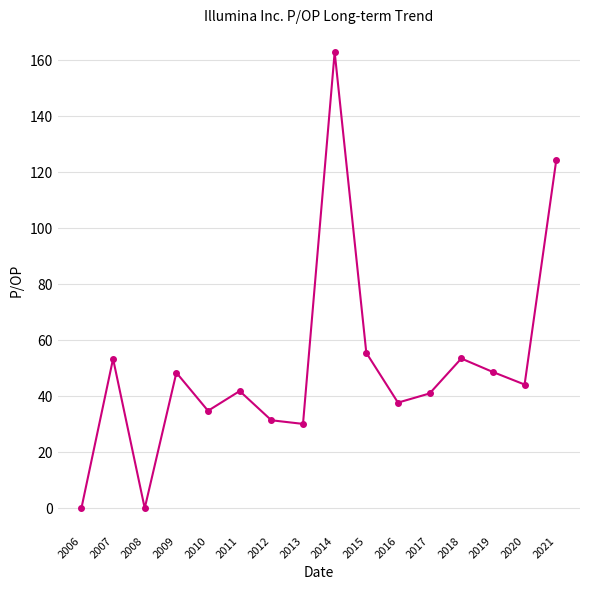

What is the value of the 12th point from the left?

41.0